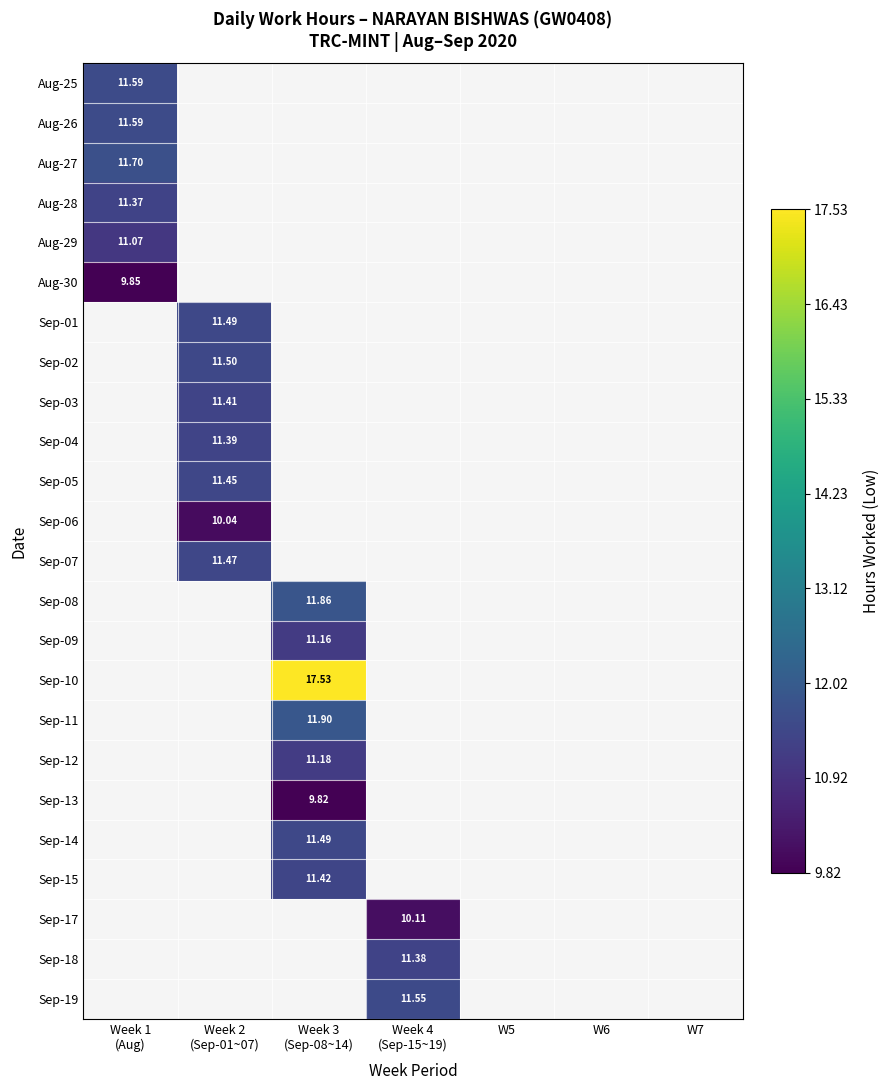

The Sep-06 series shows 6.3 at Week 4 (Sep-15~19). True or false?

False